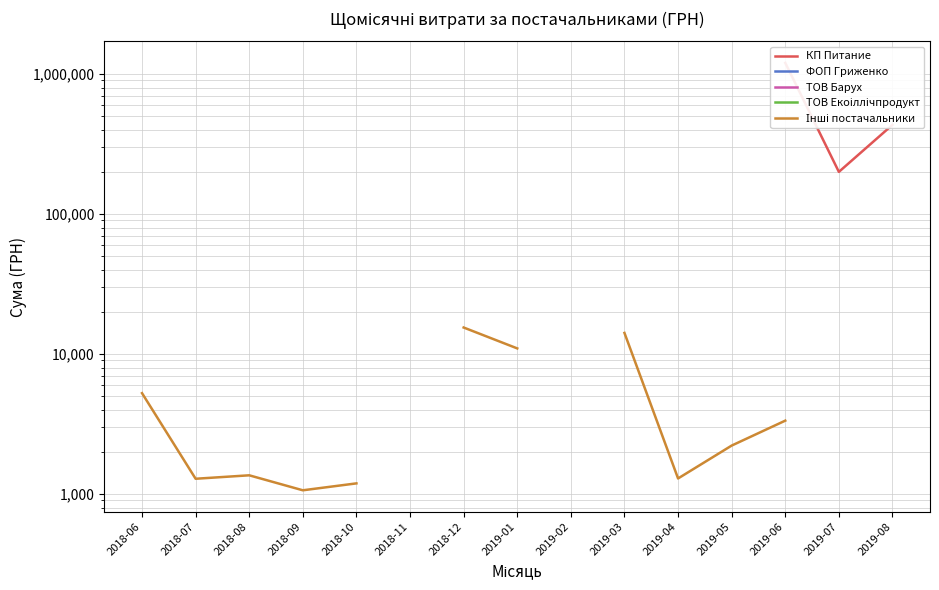

At which label is ФОП Гриженко closest to 30922?

2018-06